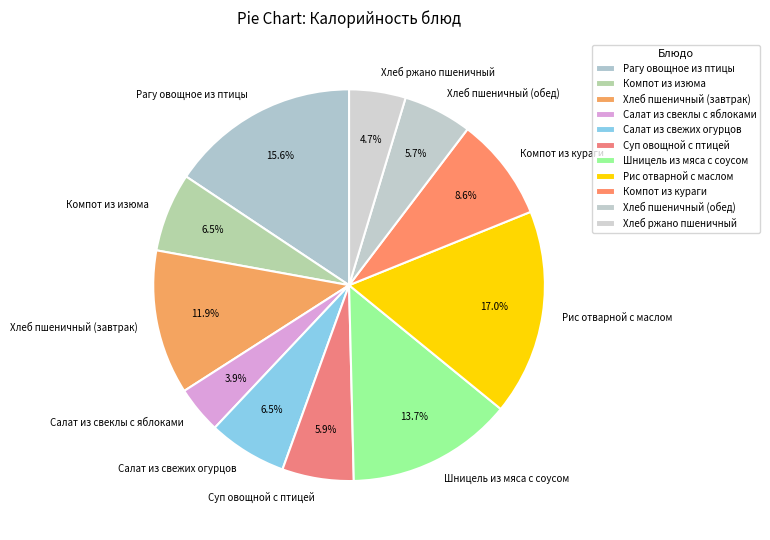

Which category has the biggest portion of the pie?

Рис отварной с маслом